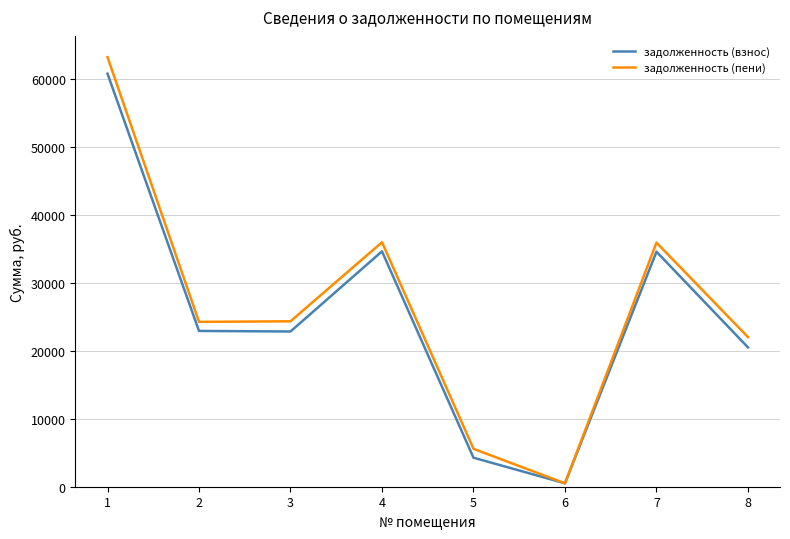

What is the total value across all series at 7?

70502.9